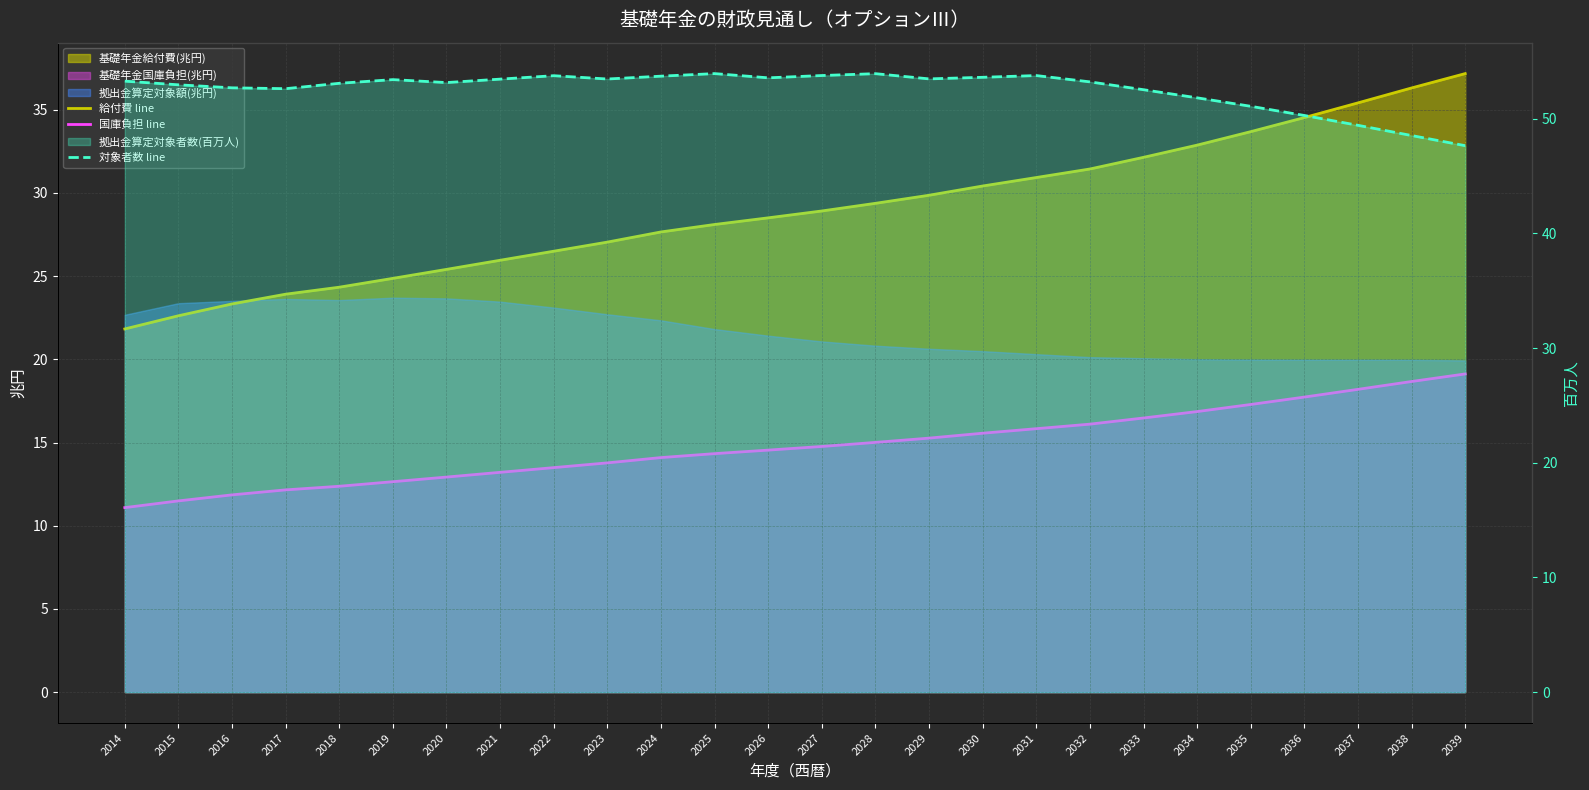

List the series in order of their overall mean, lowest first.

国庫負担 line, 給付費 line, 対象者数 line